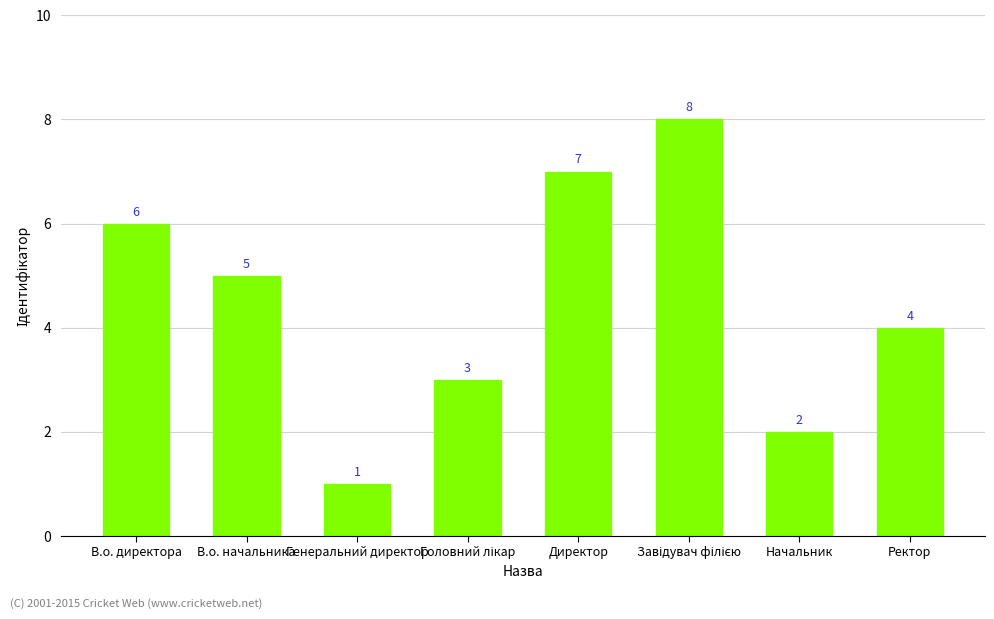

Count the values in the range 3 to 7.

5